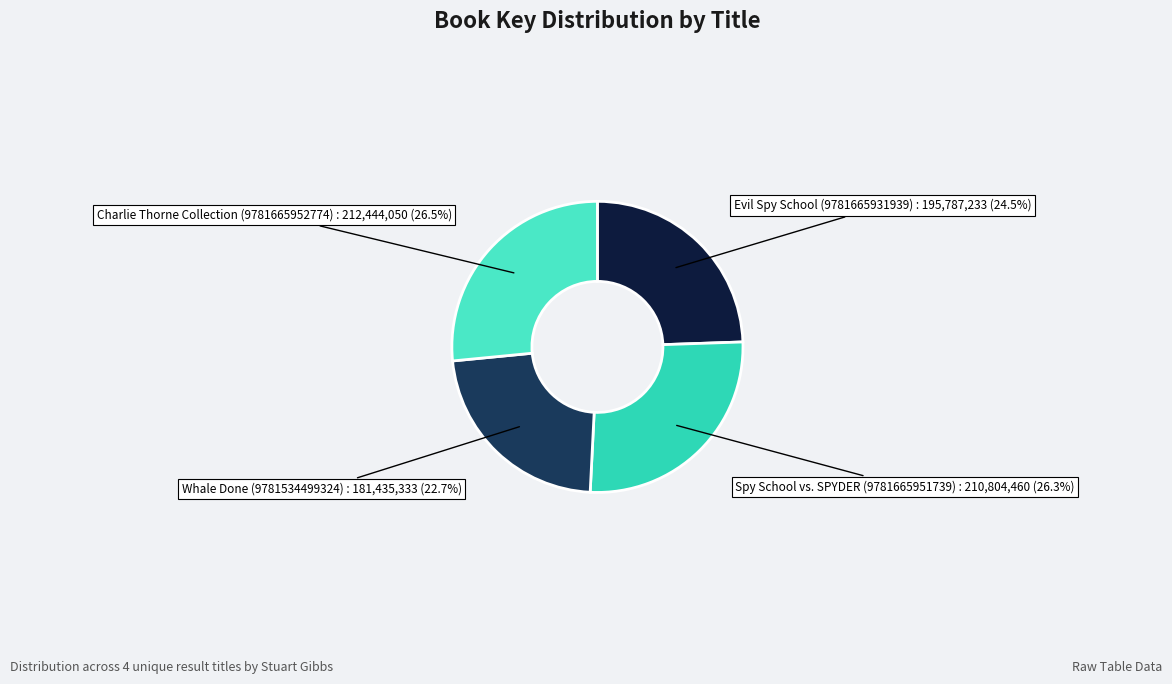

To the nearest percent, what is the difference between the Whale Done (9781534499324) and Spy School vs. SPYDER (9781665951739) slice percentages?

4%